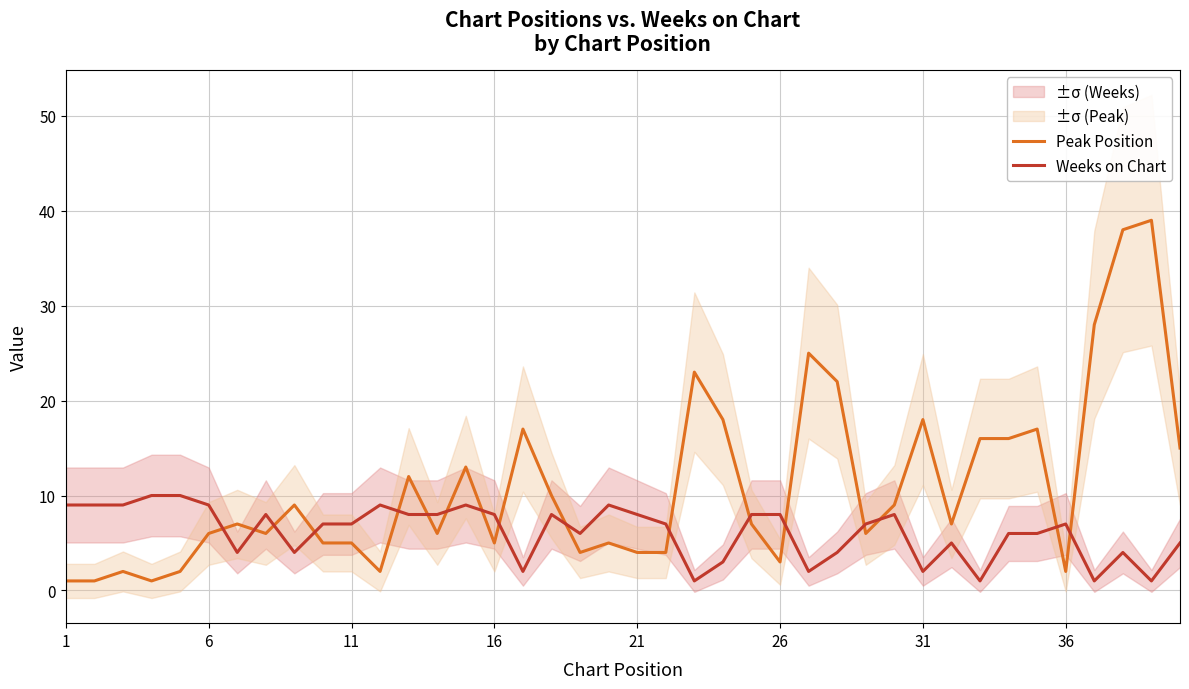

What are all the series names shown in the legend?

Peak Position, Weeks on Chart